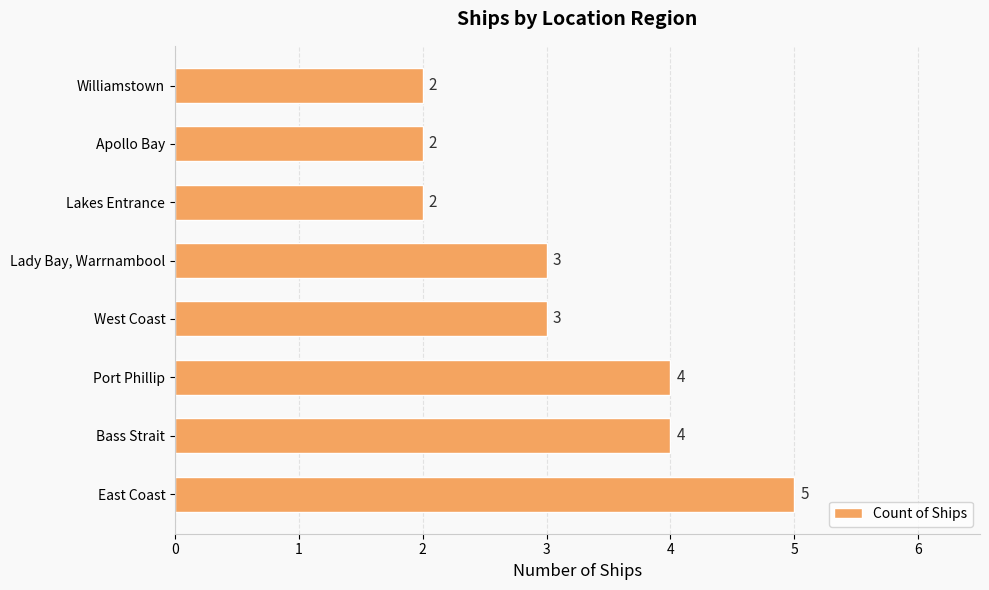

Which has a higher value, Apollo Bay or West Coast?

West Coast